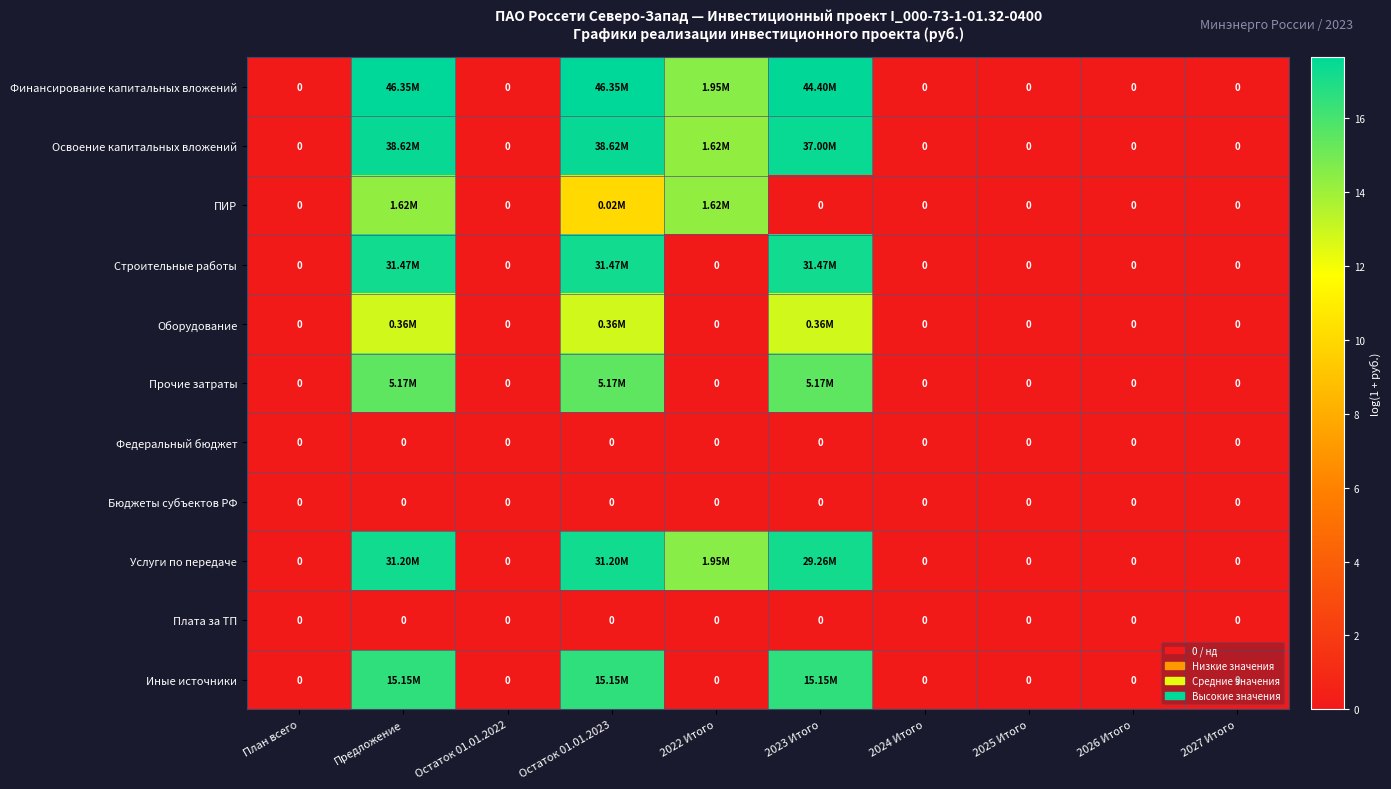

Is it true that Строительные работы equals 0.0 at 2027 Итого?

True